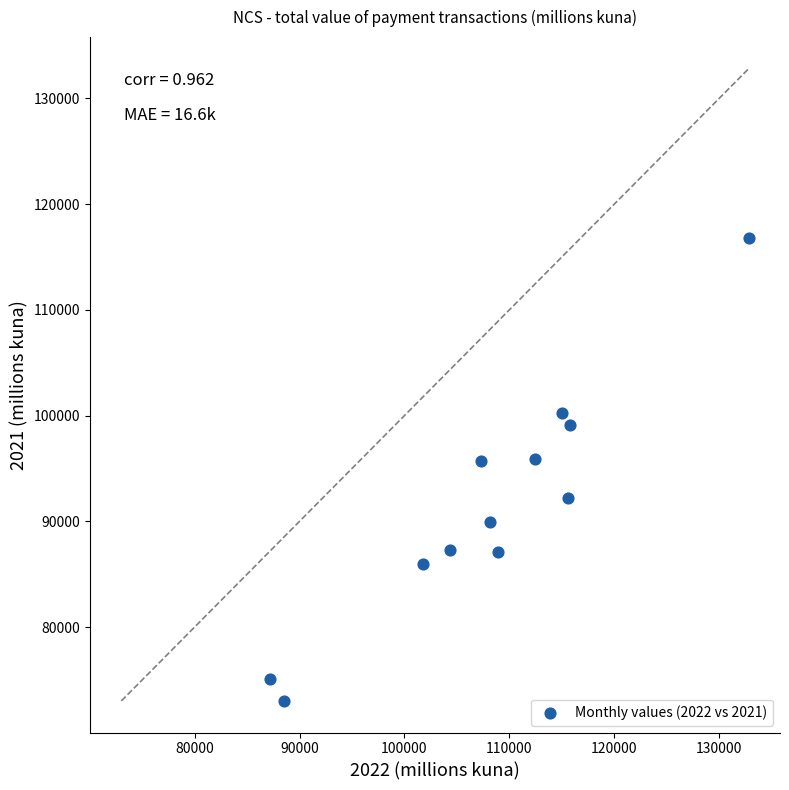

What is the average Y value?

91542.6